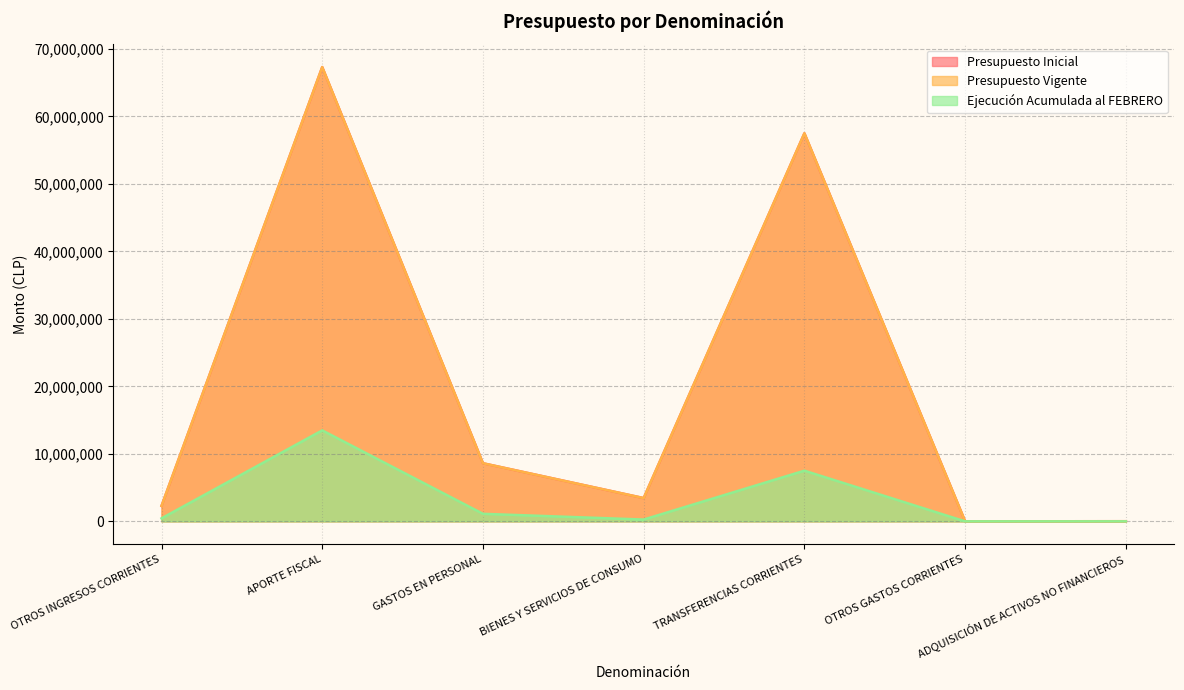

Does the chart have visible grid lines?

Yes